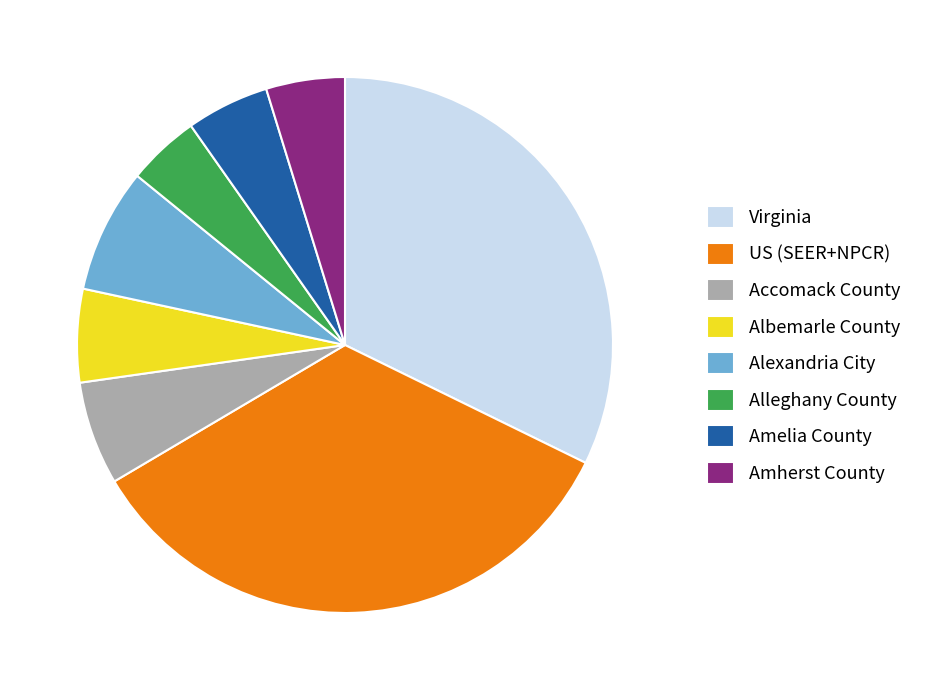

Count the number of slices in the pie.

8